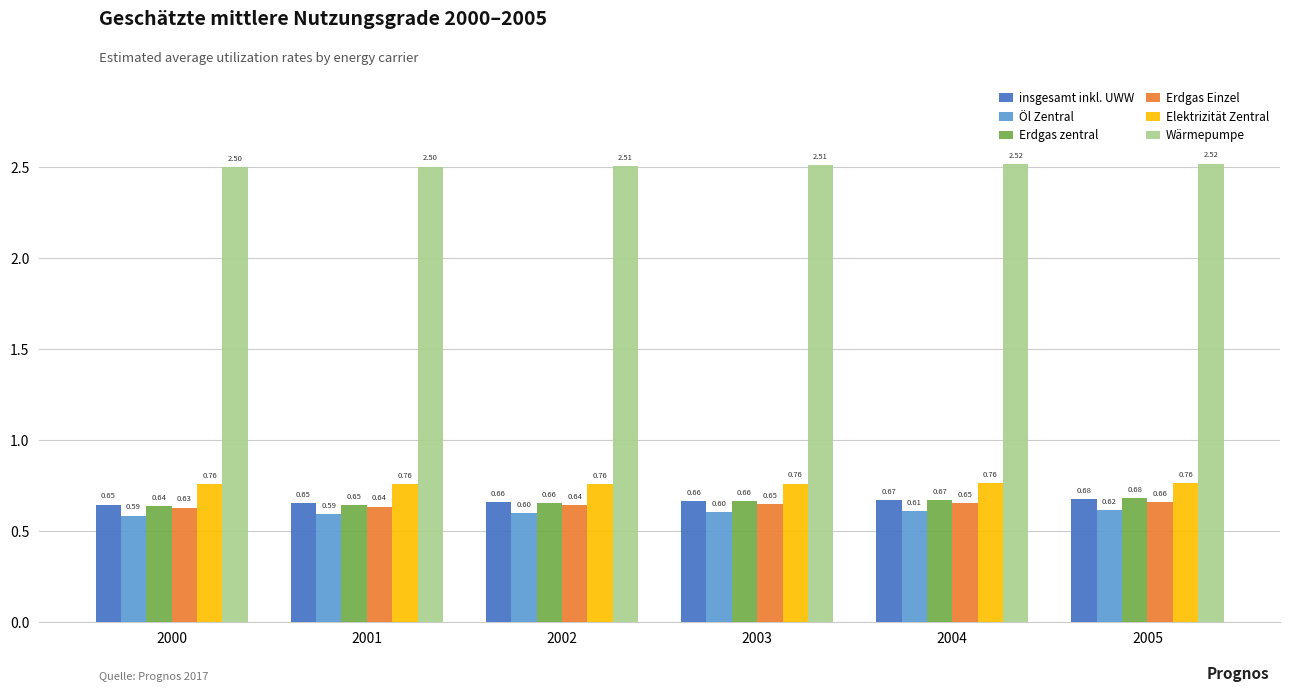

How many bars are there in each group?

6